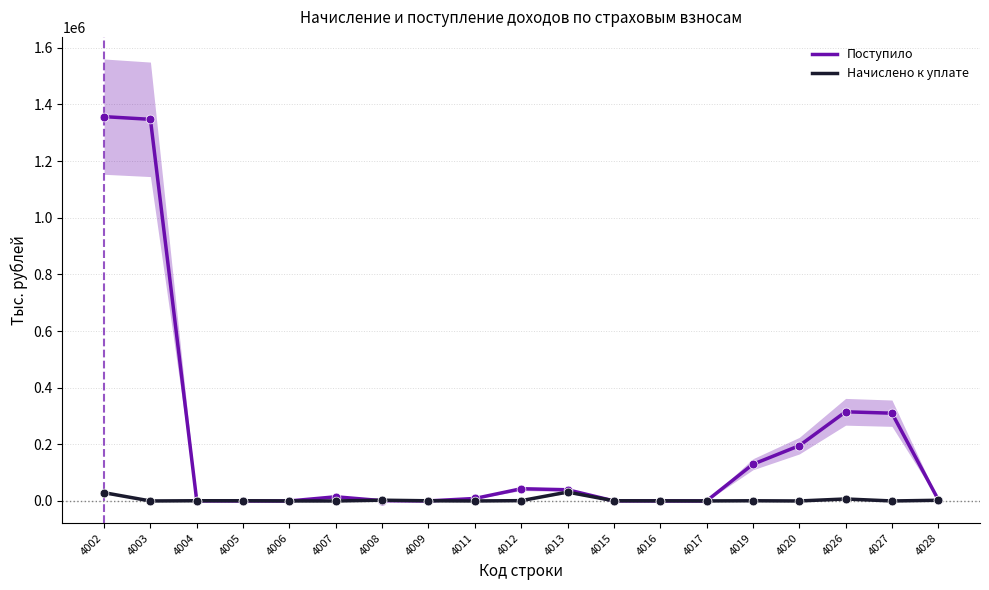

Which series contains the lowest Y value?

Начислено к уплате